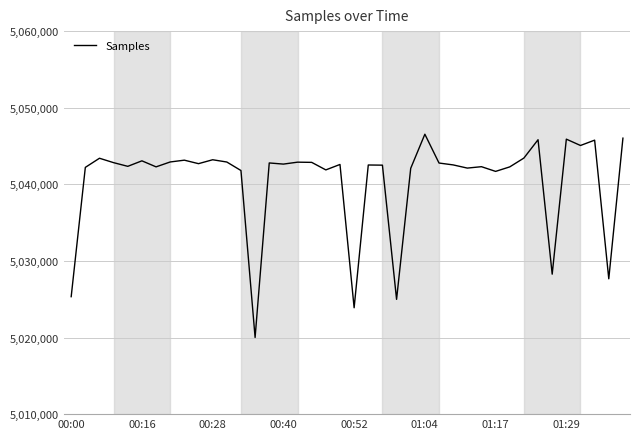

Does the chart have visible grid lines?

Yes